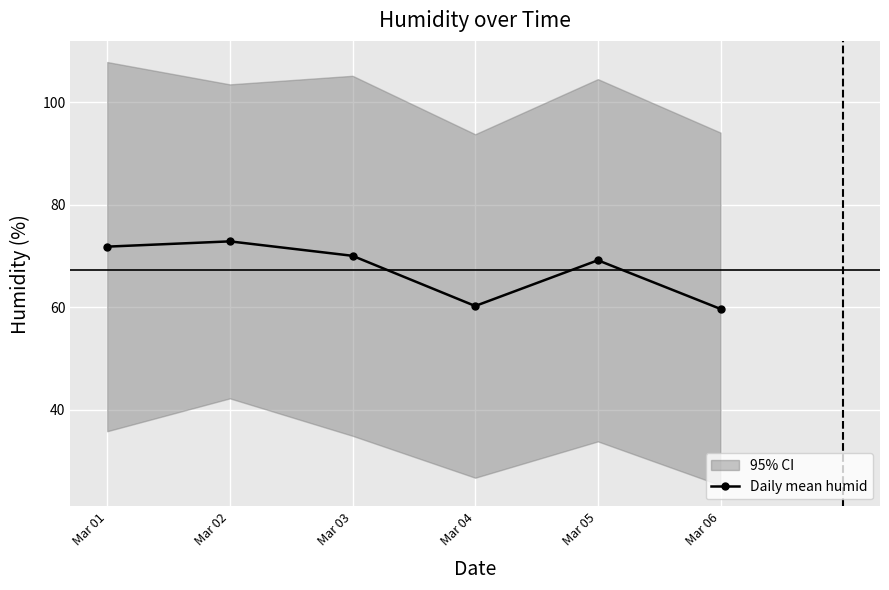

Approximately how many times larger is the value at Mar 02 compared to Mar 03?

1.0